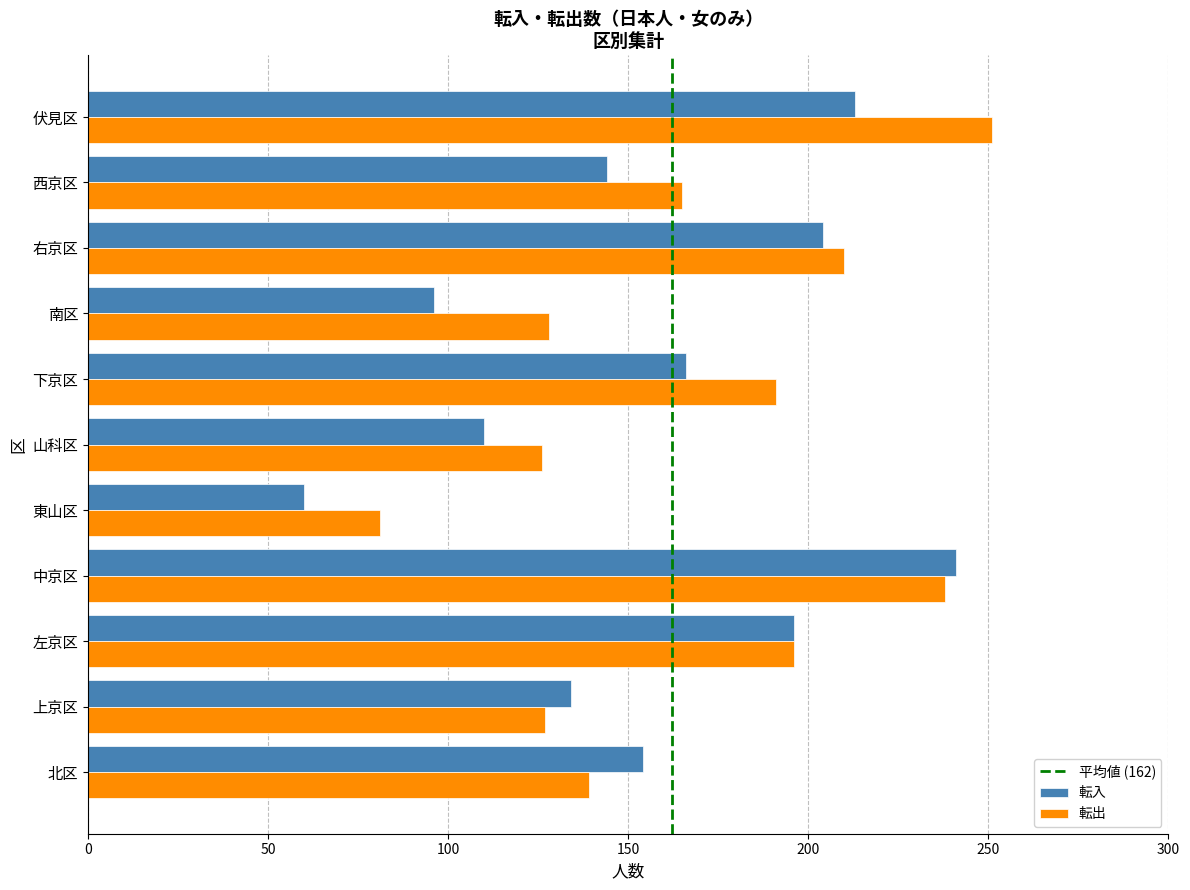

What is the difference between the maximum and second lowest values in the 転入 series?

145